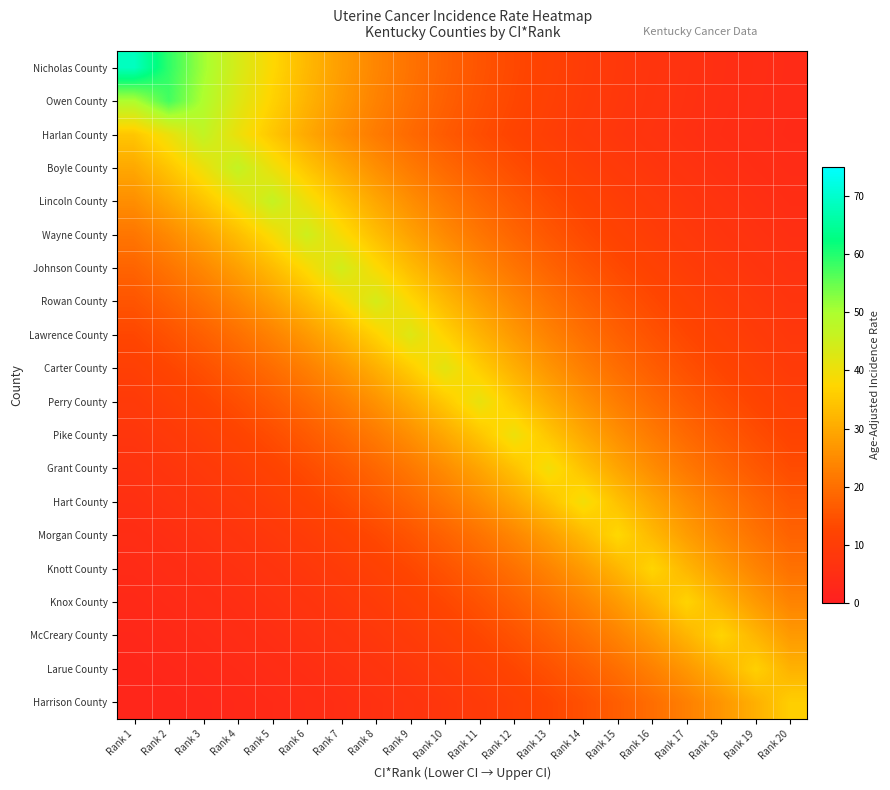

What is the maximum value shown in the chart?

68.7